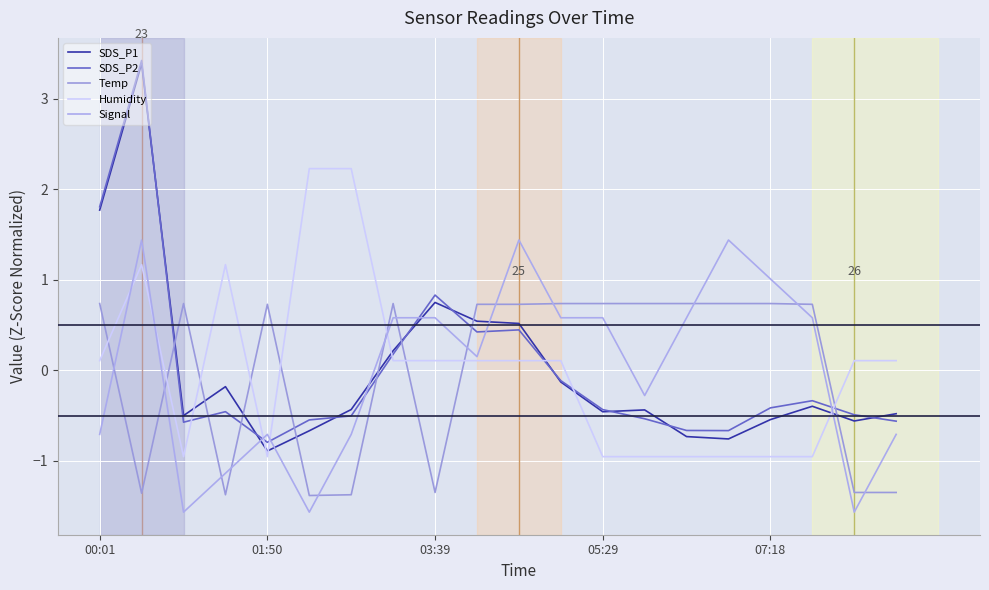

After their last crossing, which series has the higher values: Humidity or SDS_P1?

Humidity